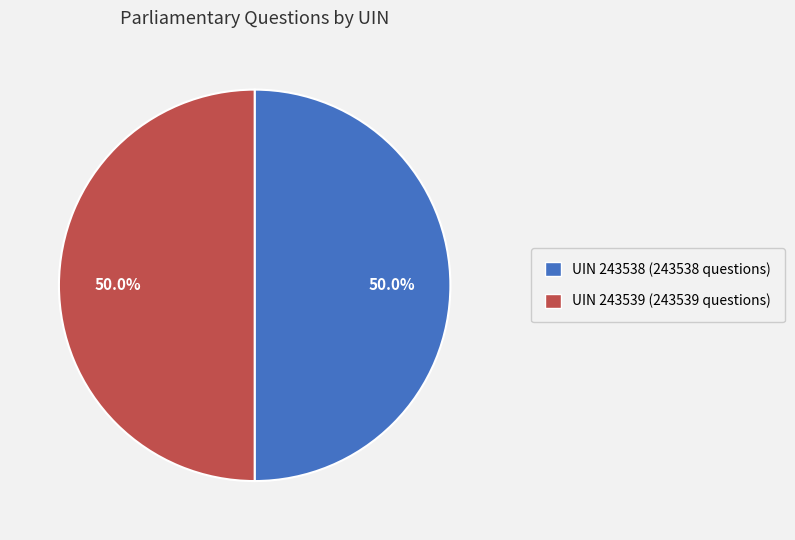

Approximately how many times larger is the value at UIN 243539 compared to UIN 243538?

1.0